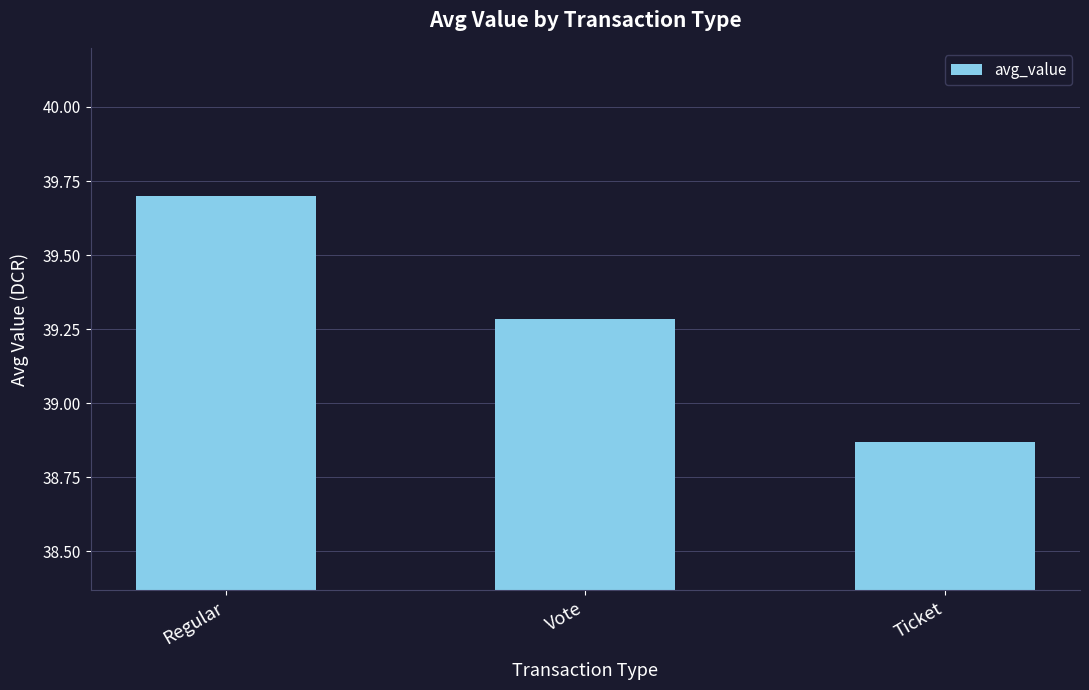

Approximately how many times larger is the value at Vote compared to Ticket?

1.0